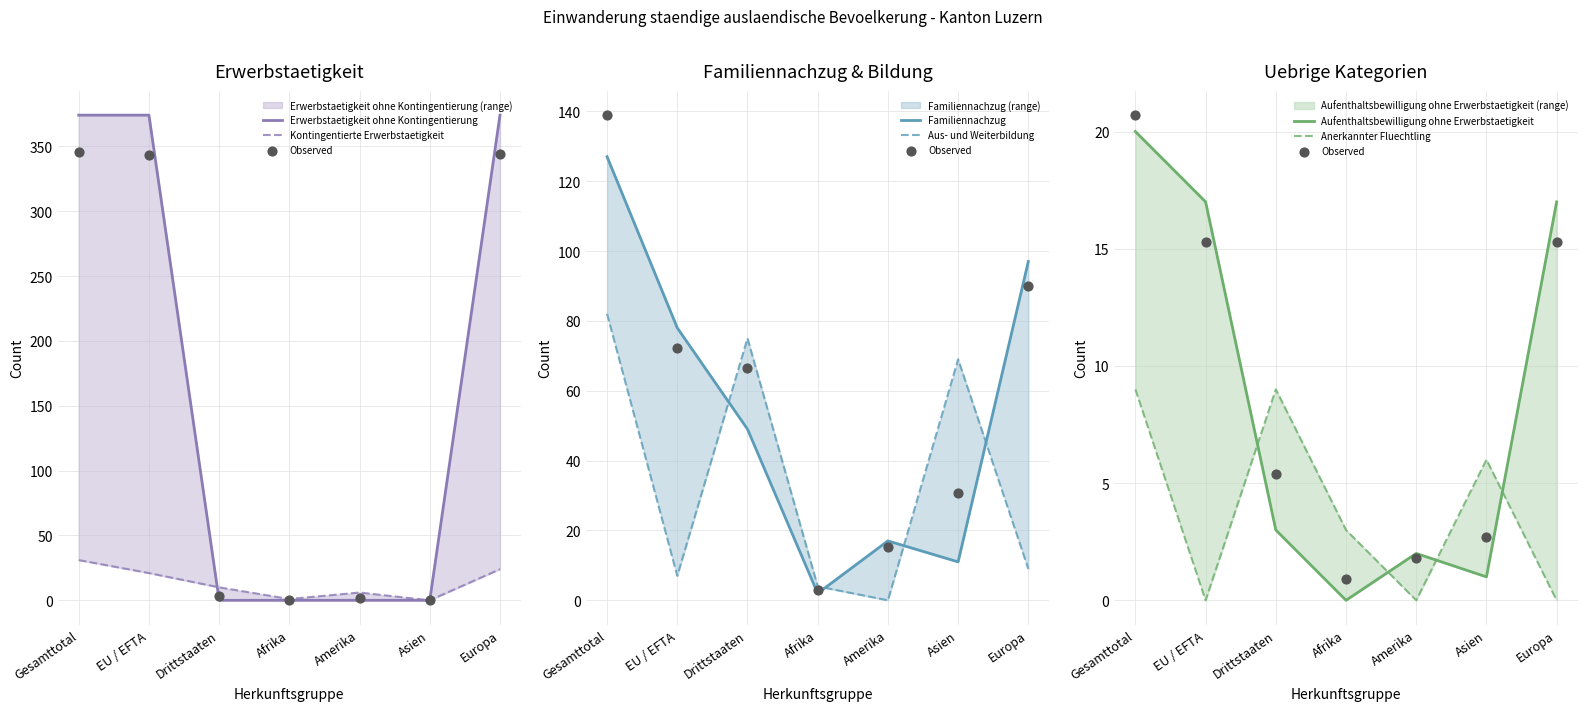

What is the total value across all series at Amerika?

25